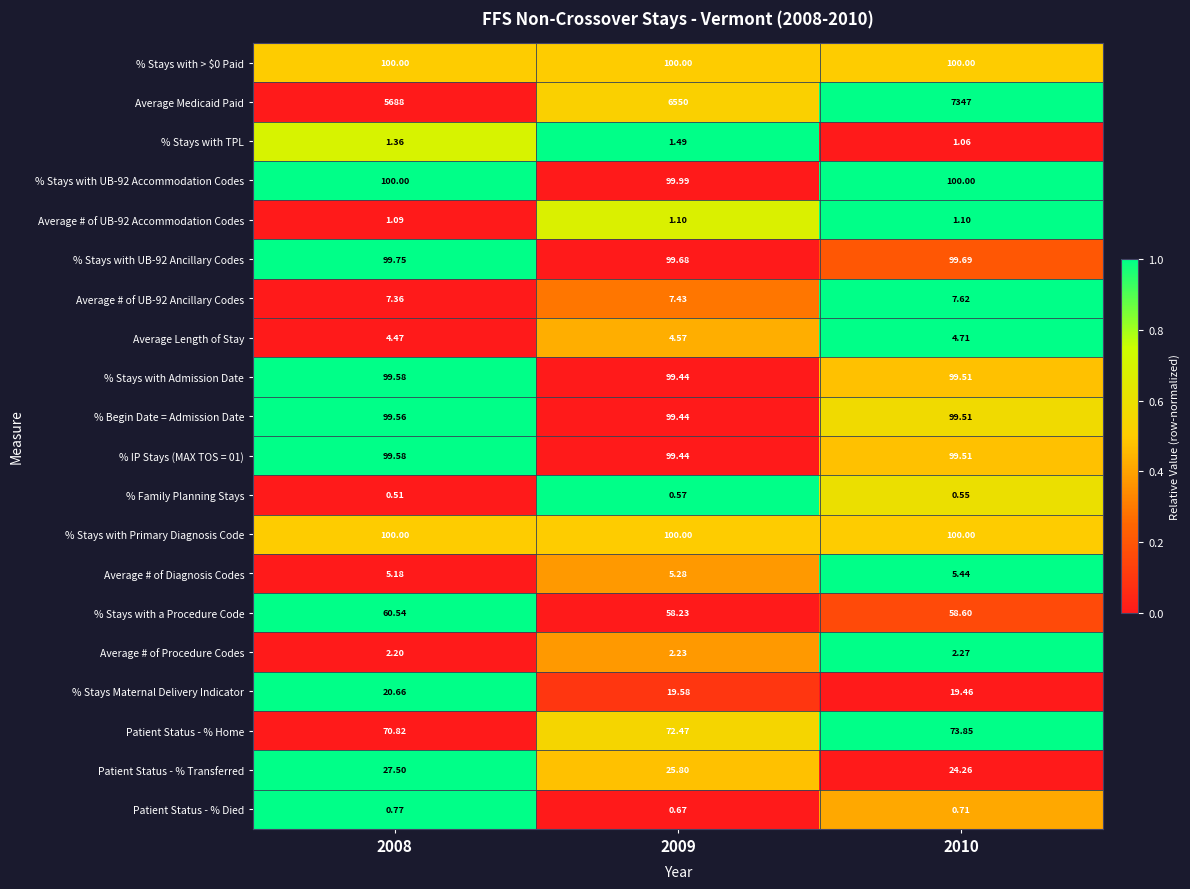

How many categories are shown in the chart?

3